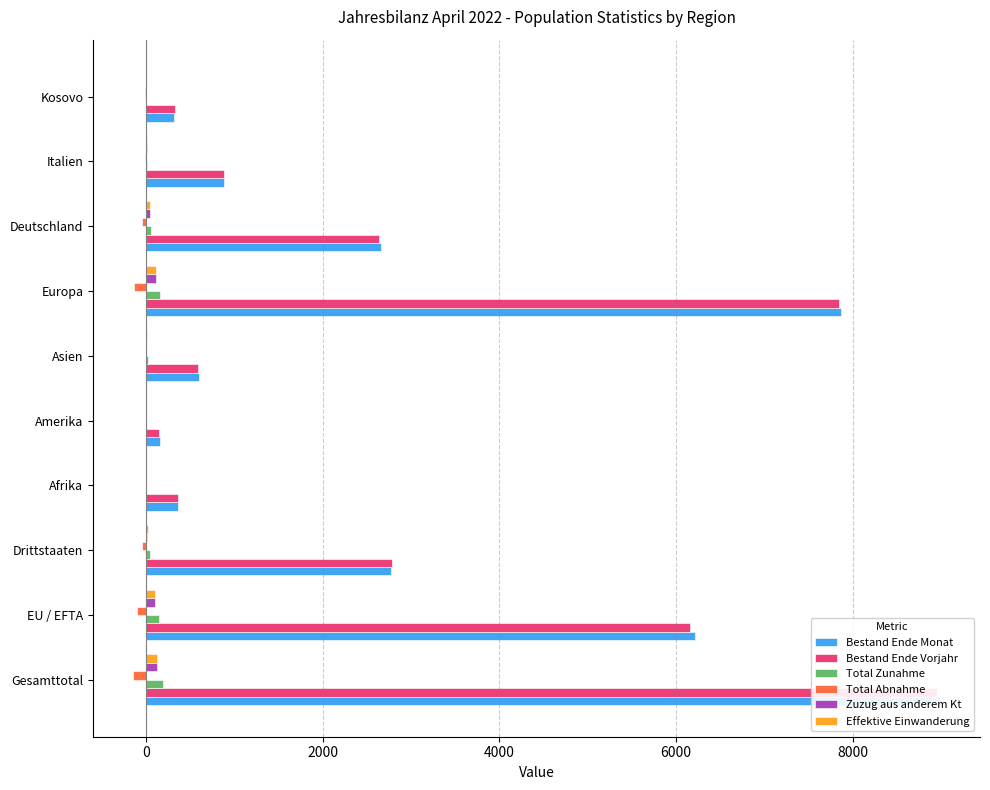

What is the greatest value displayed?

8985